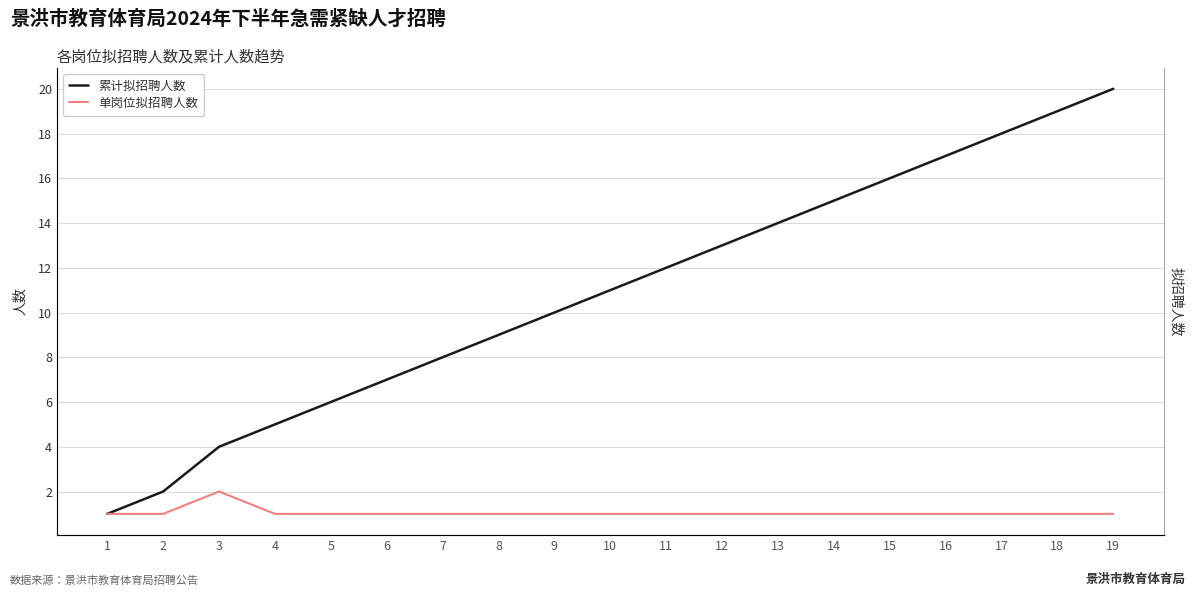

Reading left to right, extract all data points from this chart.

累计拟招聘人数: 1	2	4	5	6	7	8	9	10	11	12	13	14	15	16	17	18	19	20
单岗位拟招聘人数: 1	1	2	1	1	1	1	1	1	1	1	1	1	1	1	1	1	1	1